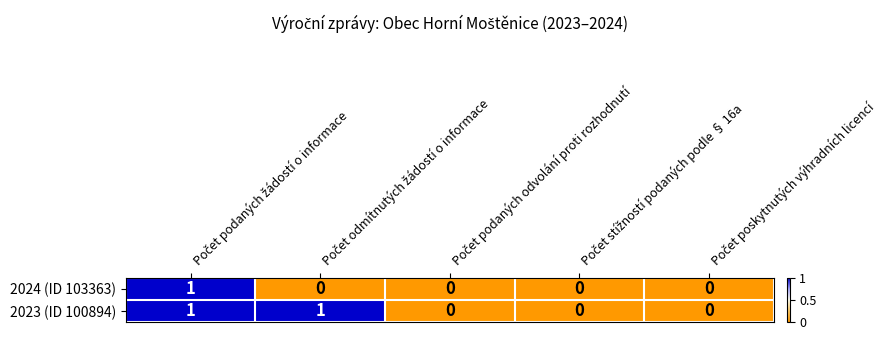

List the series in order of their overall mean, highest first.

2023 (ID 100894), 2024 (ID 103363)